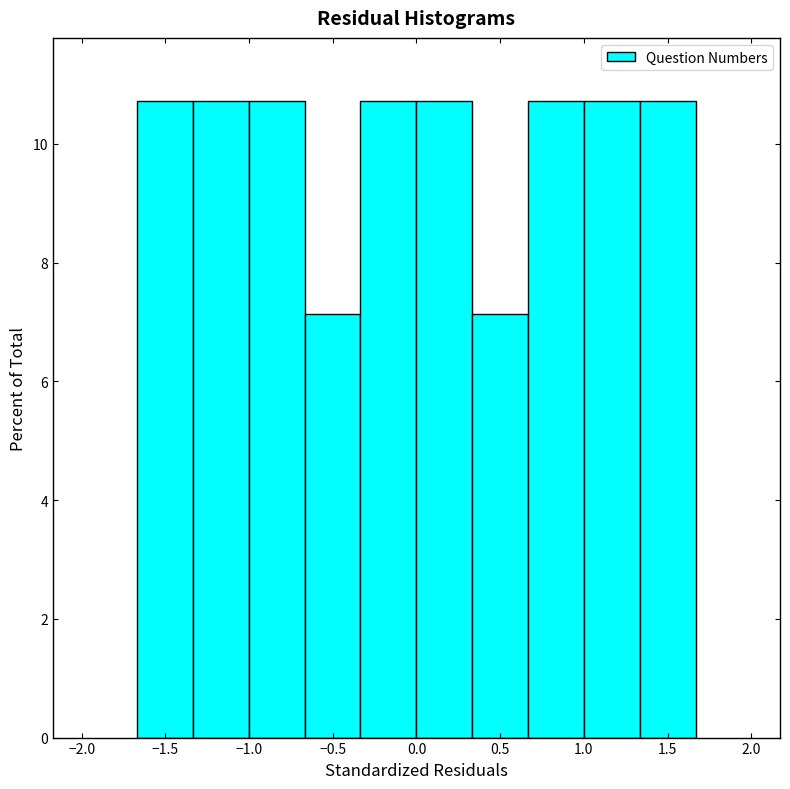

Reading left to right, transcribe this chart: for each bar, give the range it covers on the x-axis and its height. Neither the bar edges nor the heights are printed on the chart, so give them approximately, as read against the axes.

-1.65 to -1.35: 10.8
-1.35 to -1.00: 10.8
-1.00 to -0.65: 10.8
-0.65 to -0.35: 7.2
-0.35 to 0.00: 10.8
0.00 to 0.35: 10.8
0.35 to 0.65: 7.2
0.65 to 1.00: 10.8
1.00 to 1.35: 10.8
1.35 to 1.65: 10.8